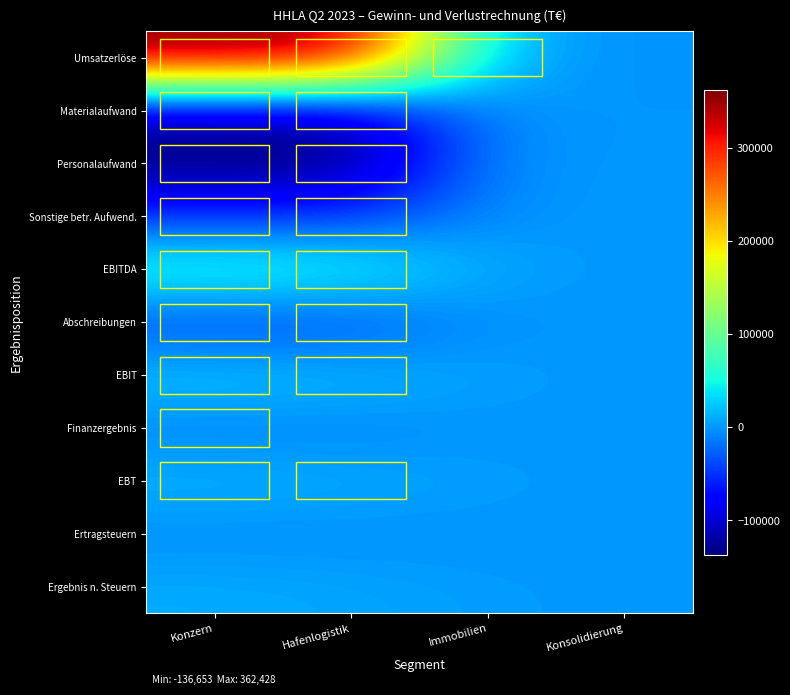

Reading right to left, what are all the values shown in this chart?

Umsatzerlöse: Konsolidierung=-2018	Immobilien=11773	Hafenlogistik=352673	Konzern=362428
Materialaufwand: Konsolidierung=189	Immobilien=-2323	Hafenlogistik=-118273	Konzern=-120407
Personalaufwand: Konsolidierung=0	Immobilien=-686	Hafenlogistik=-135967	Konzern=-136653
Sonstige betr. Aufwend.: Konsolidierung=2076	Immobilien=-3668	Hafenlogistik=-49956	Konzern=-51548
EBITDA: Konsolidierung=0	Immobilien=7711	Hafenlogistik=64033	Konzern=71744
Abschreibungen: Konsolidierung=81	Immobilien=-2406	Hafenlogistik=-41957	Konzern=-44282
EBIT: Konsolidierung=81	Immobilien=5304	Hafenlogistik=22076	Konzern=27462
Finanzergebnis: Konsolidierung=0	Immobilien=-967	Hafenlogistik=-10213	Konzern=-11180
EBT: Konsolidierung=81	Immobilien=4338	Hafenlogistik=11863	Konzern=16282
Ertragsteuern: Konsolidierung=-20	Immobilien=-1349	Hafenlogistik=-4366	Konzern=-5735
Ergebnis n. Steuern: Konsolidierung=62	Immobilien=2989	Hafenlogistik=7497	Konzern=10547